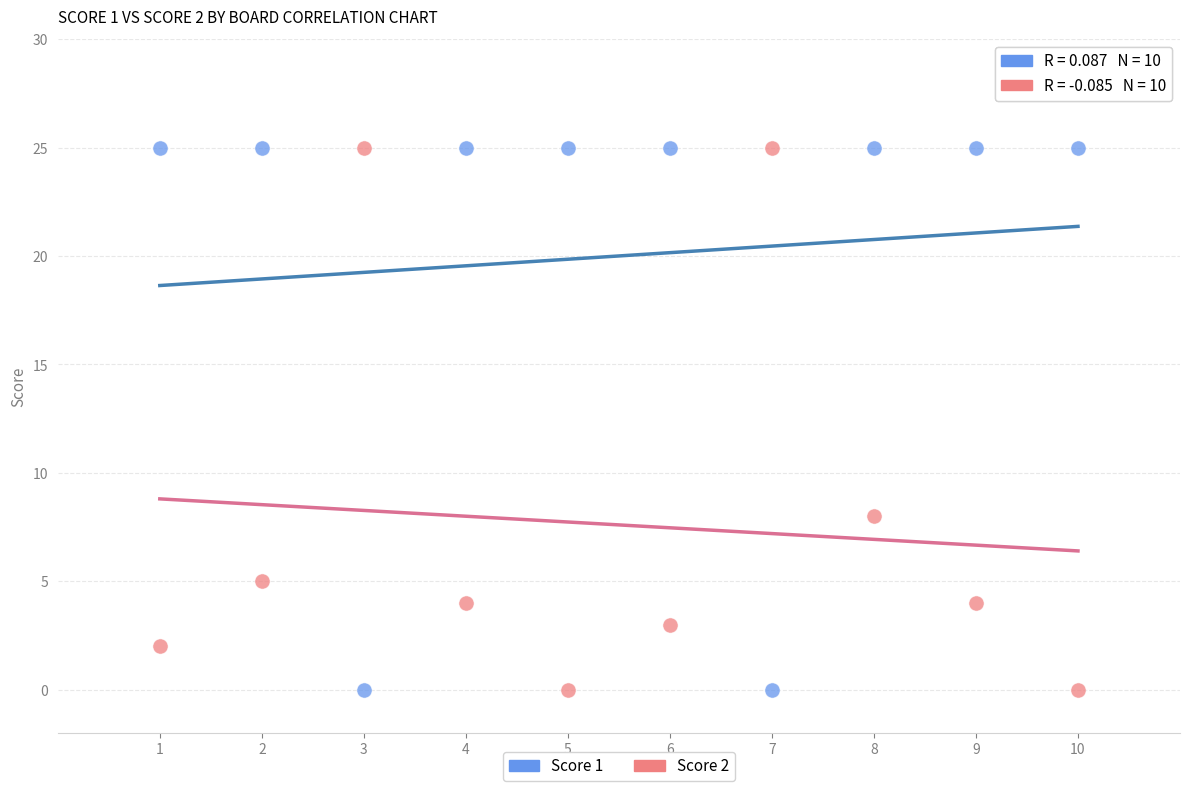

What are all the series names shown in the legend?

Score 1, Score 2